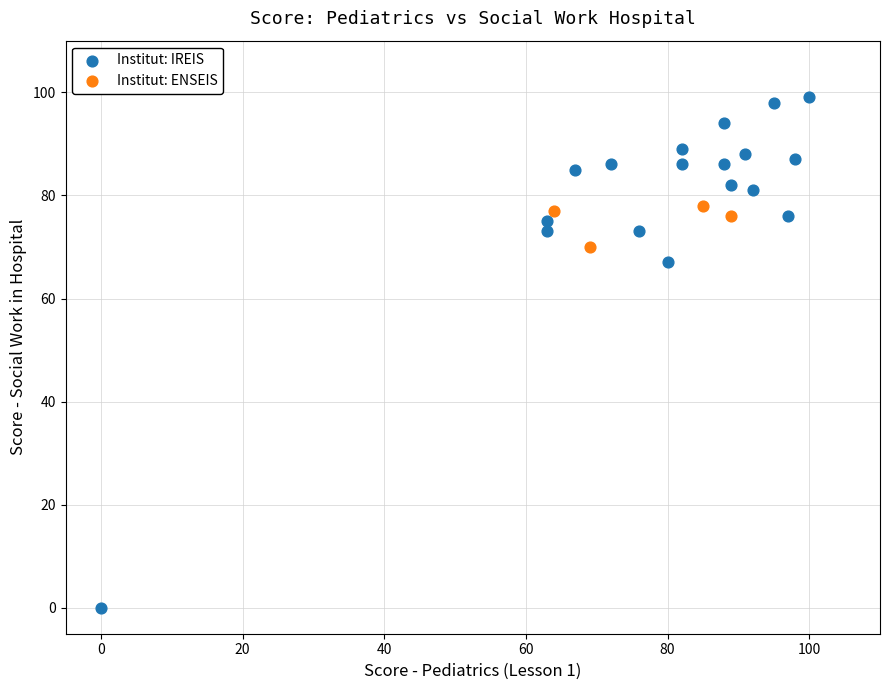

What are all the series names shown in the legend?

Institut: IREIS, Institut: ENSEIS